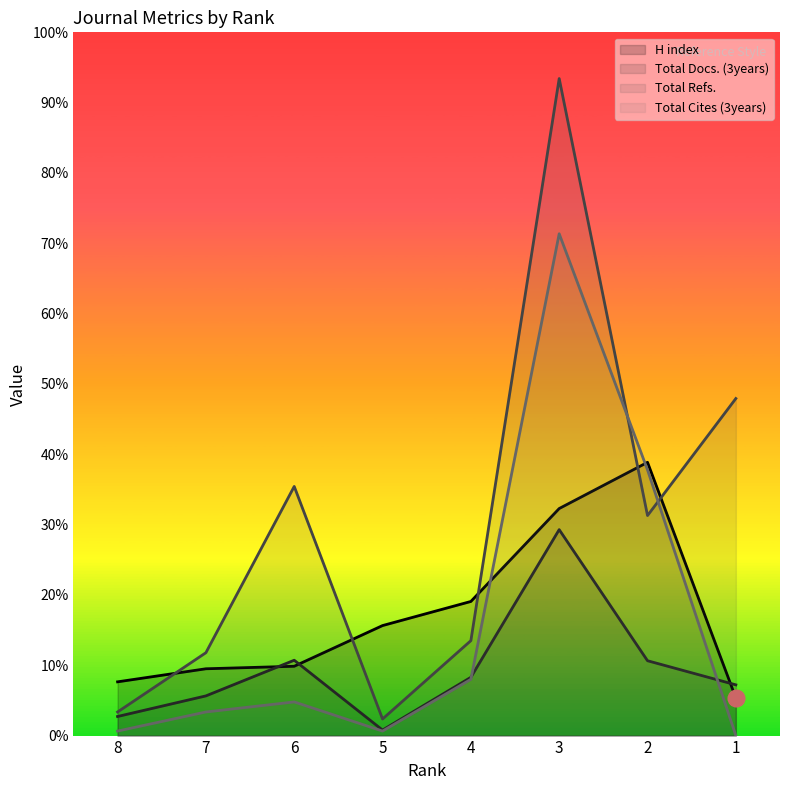

At which category is the sum across all series the highest?

3